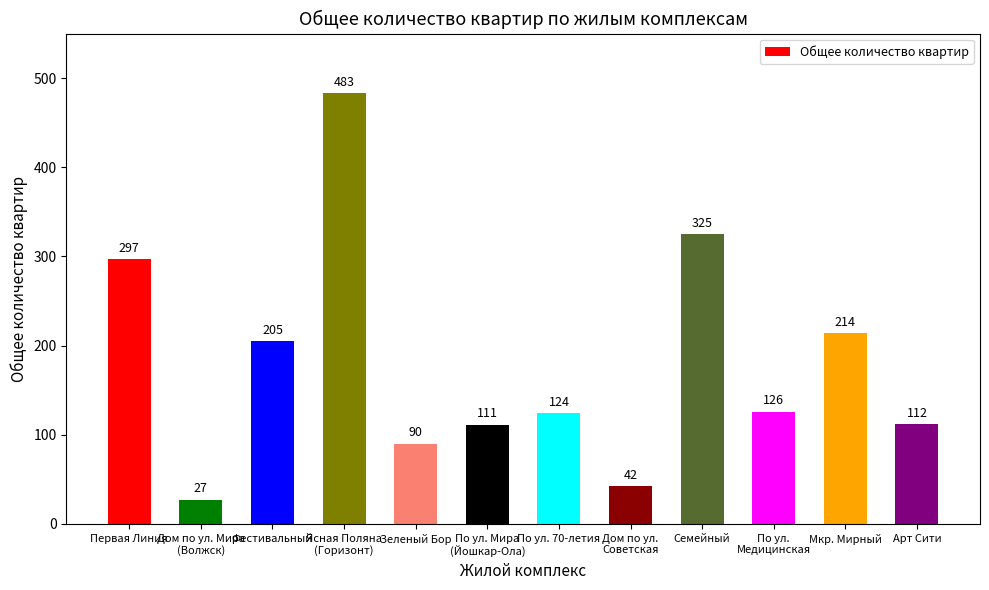

What is the value of the 6th bar from the left?

111